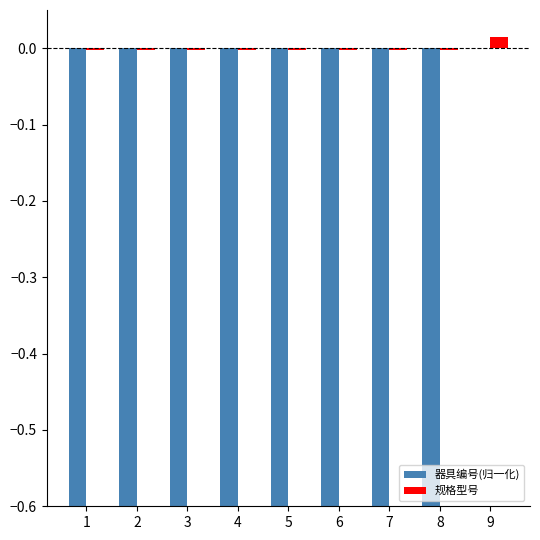

Where does the 规格型号 series first go above 0?

9